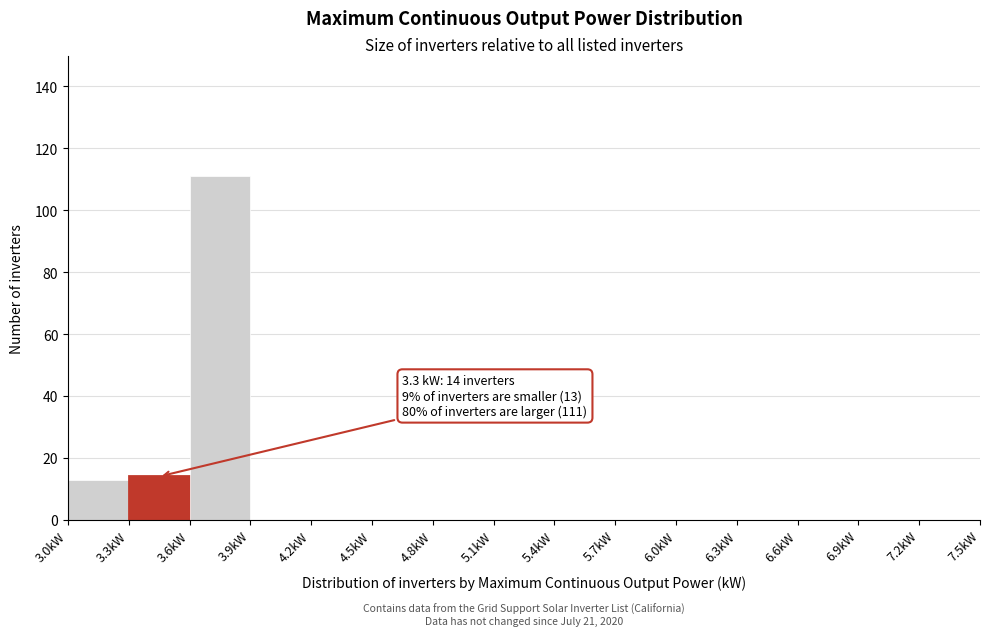

Which range on the x-axis has the tallest bar?

3.6 to 3.9